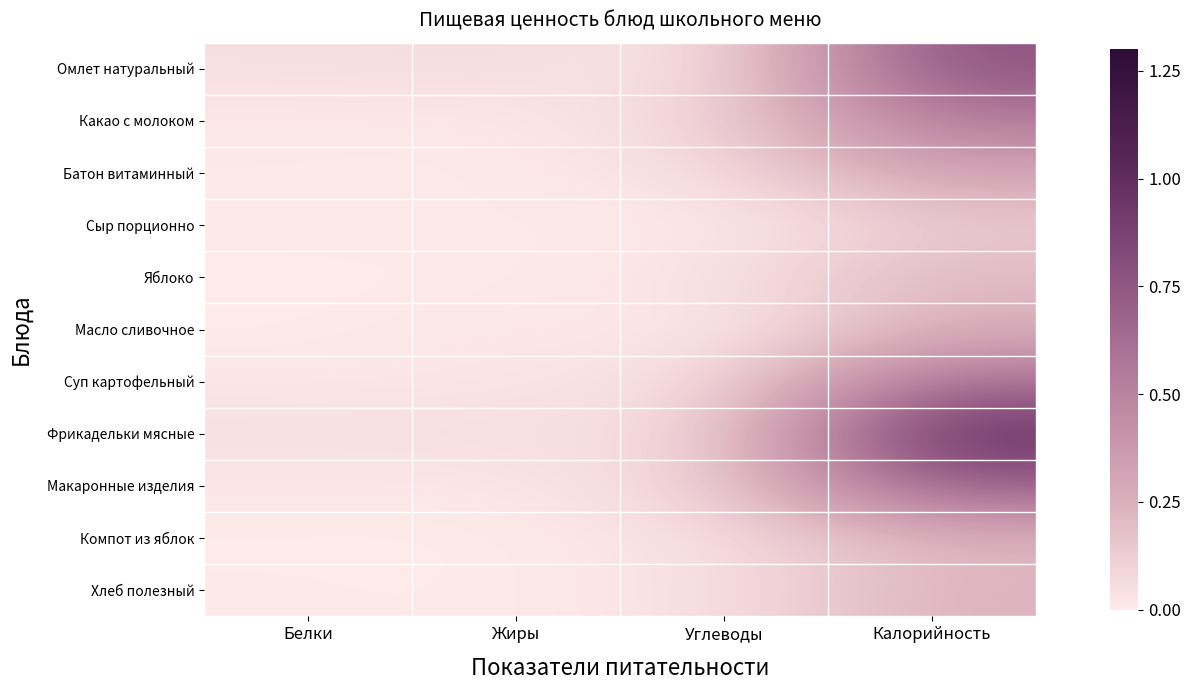

How many categories are shown in the chart?

4